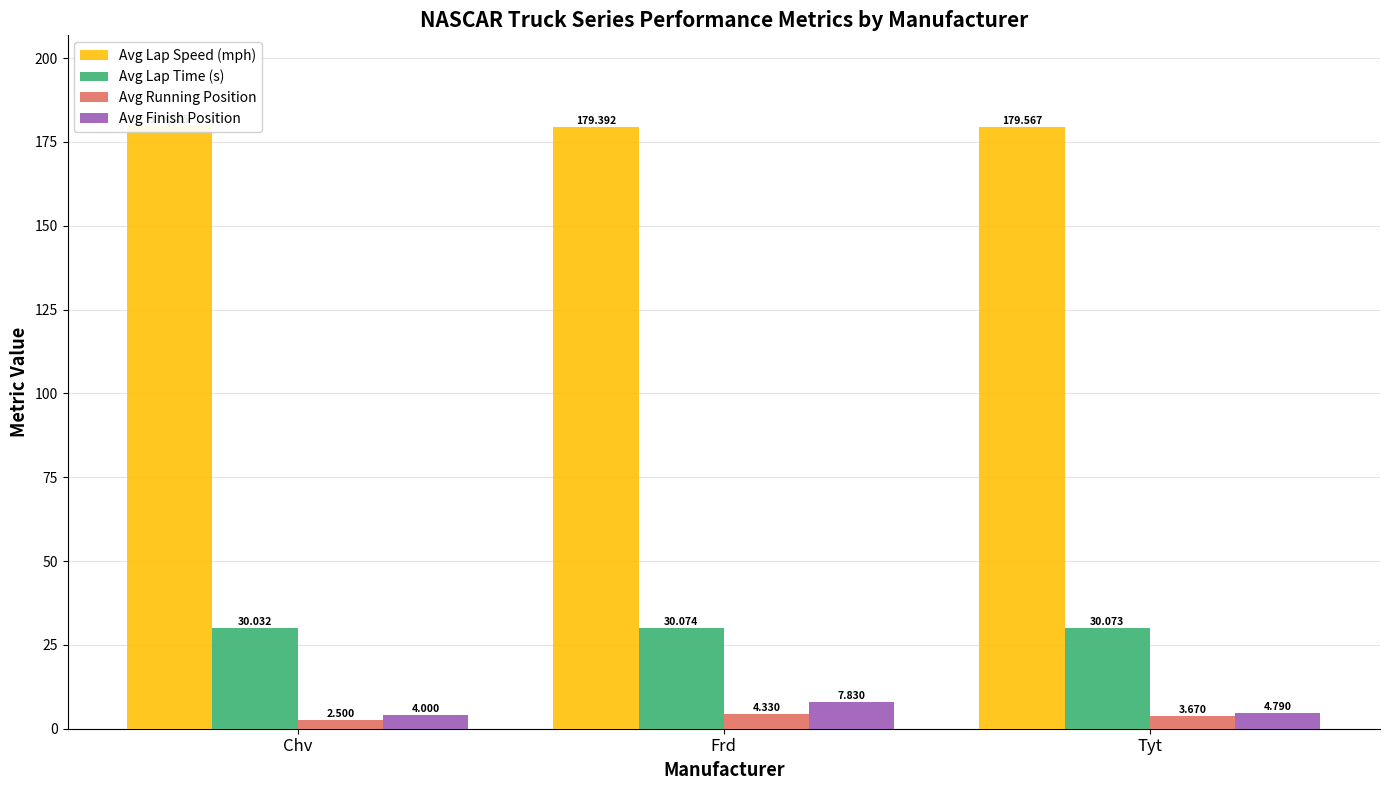

How many distinct data groups are displayed?

4